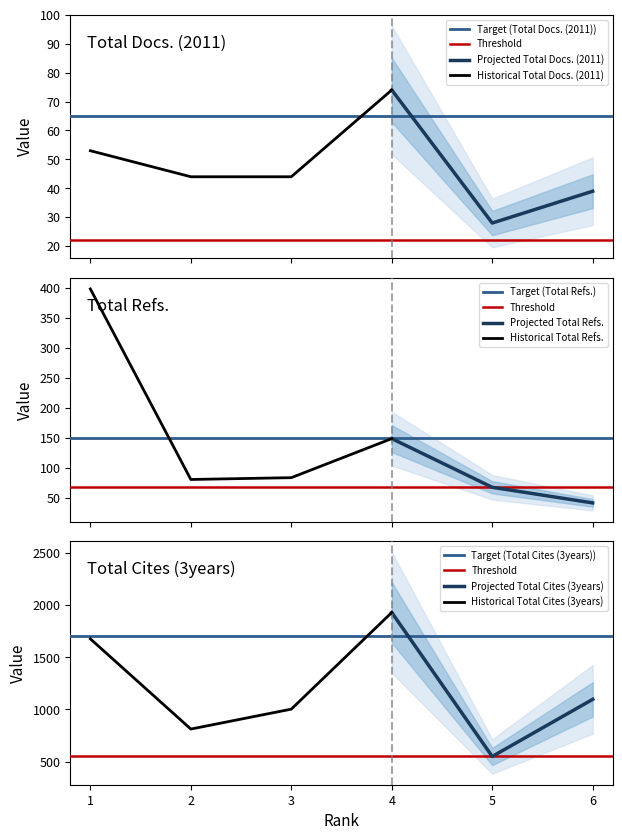

What is the maximum value for Projected Total Docs. (2011)?

74